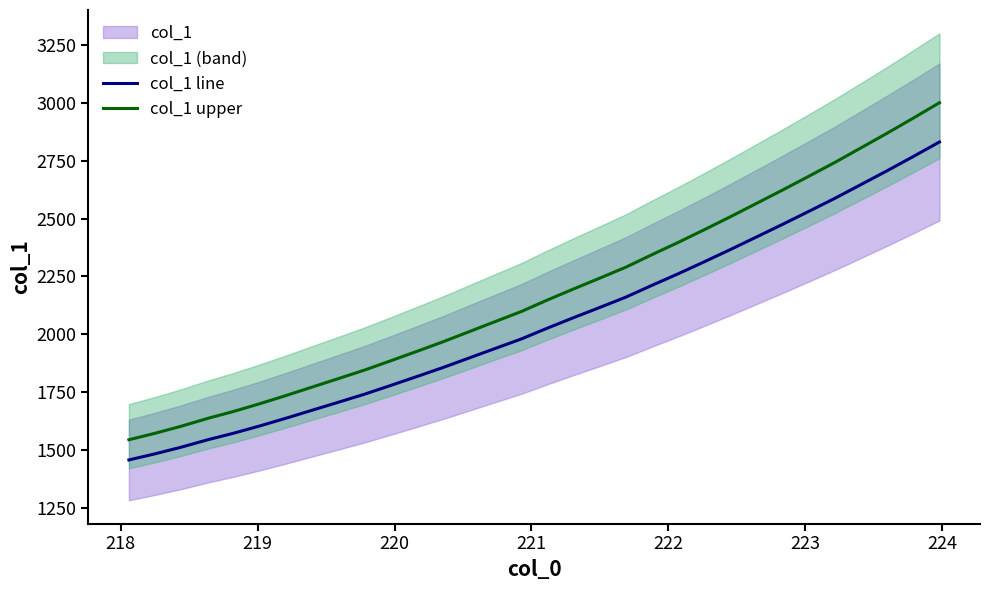

How many lines are shown in the chart?

2